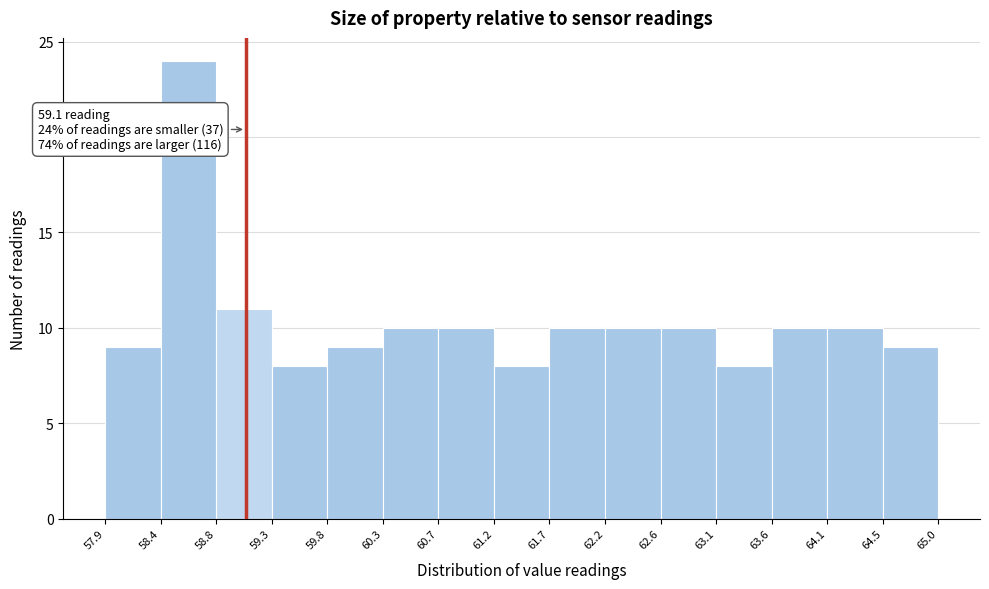

Which range on the x-axis has the tallest bar?

58.4 to 58.8